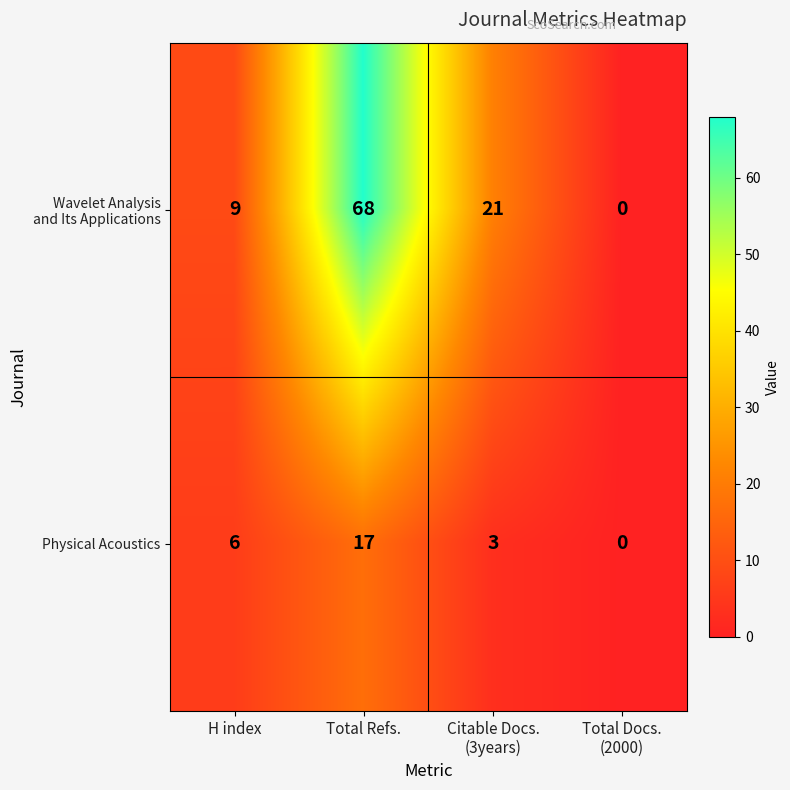

What is the sum of all Physical Acoustics values?

26